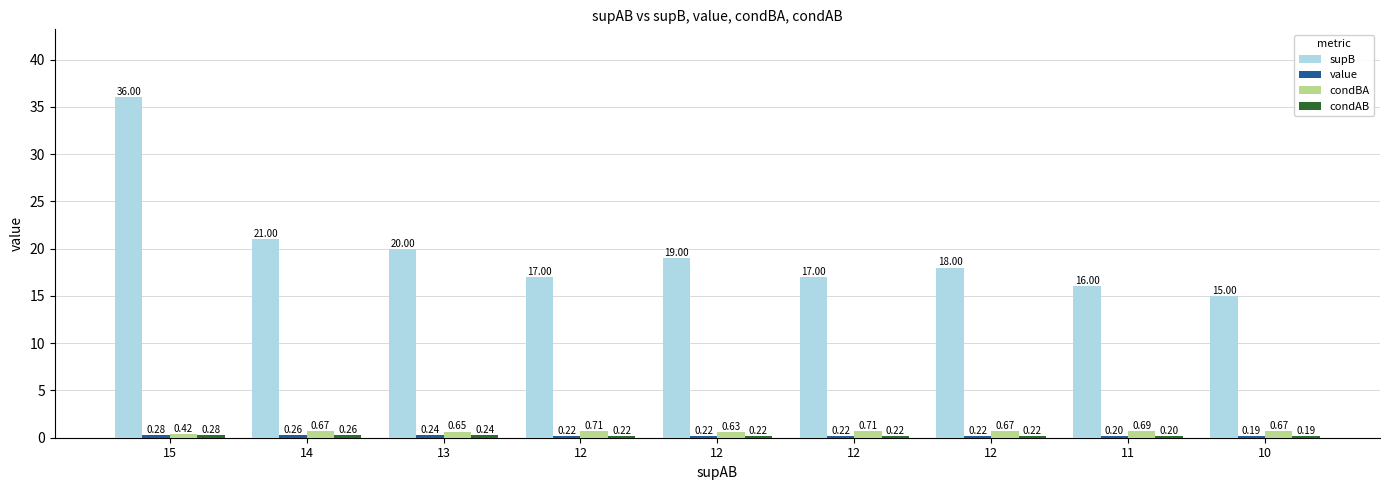

What is the value of the condBA bar at the 2nd from the left?

0.7